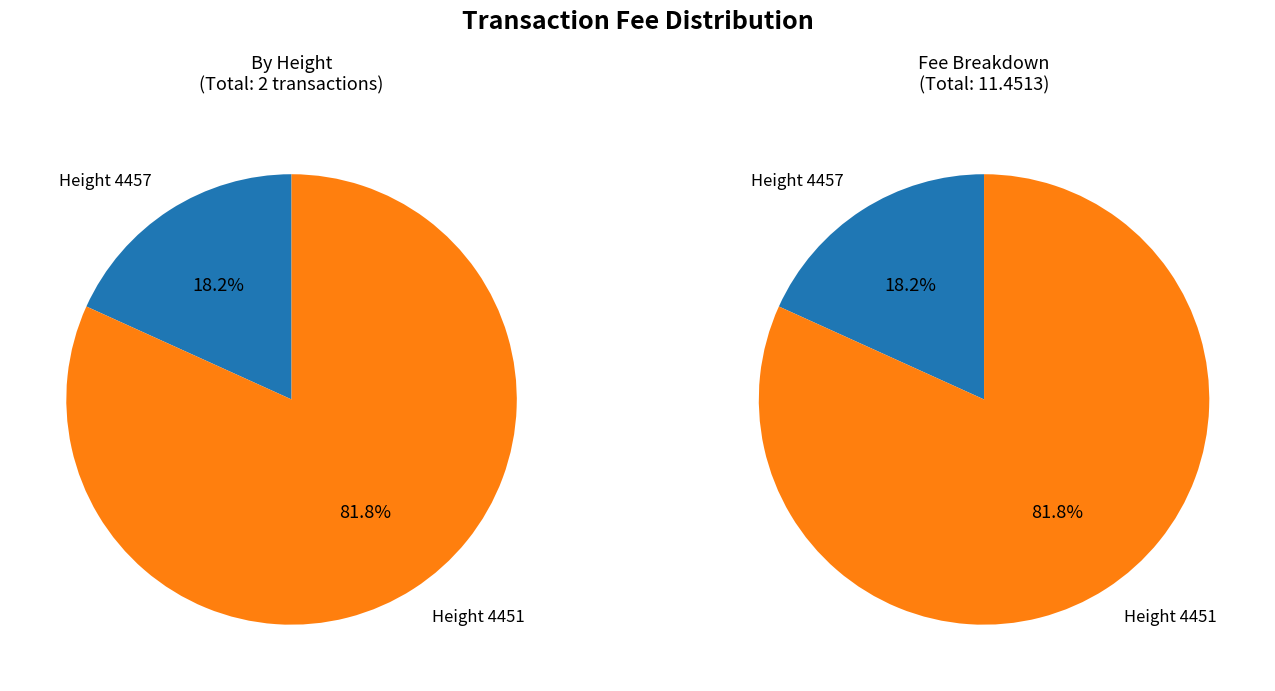

How many segments does this pie chart have?

2